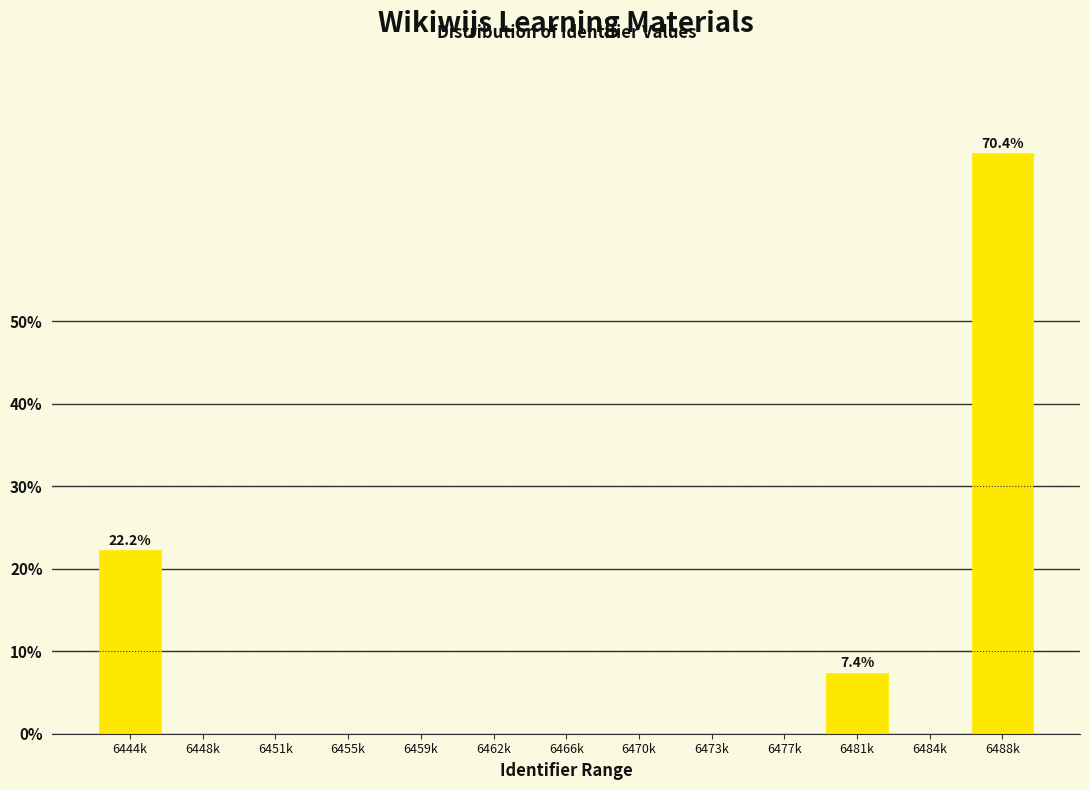

Reading left to right, list all the values displayed in this chart.

6444k=22.2	6448k=0.0	6451k=0.0	6455k=0.0	6459k=0.0	6462k=0.0	6466k=0.0	6470k=0.0	6473k=0.0	6477k=0.0	6481k=7.4	6484k=0.0	6488k=70.4